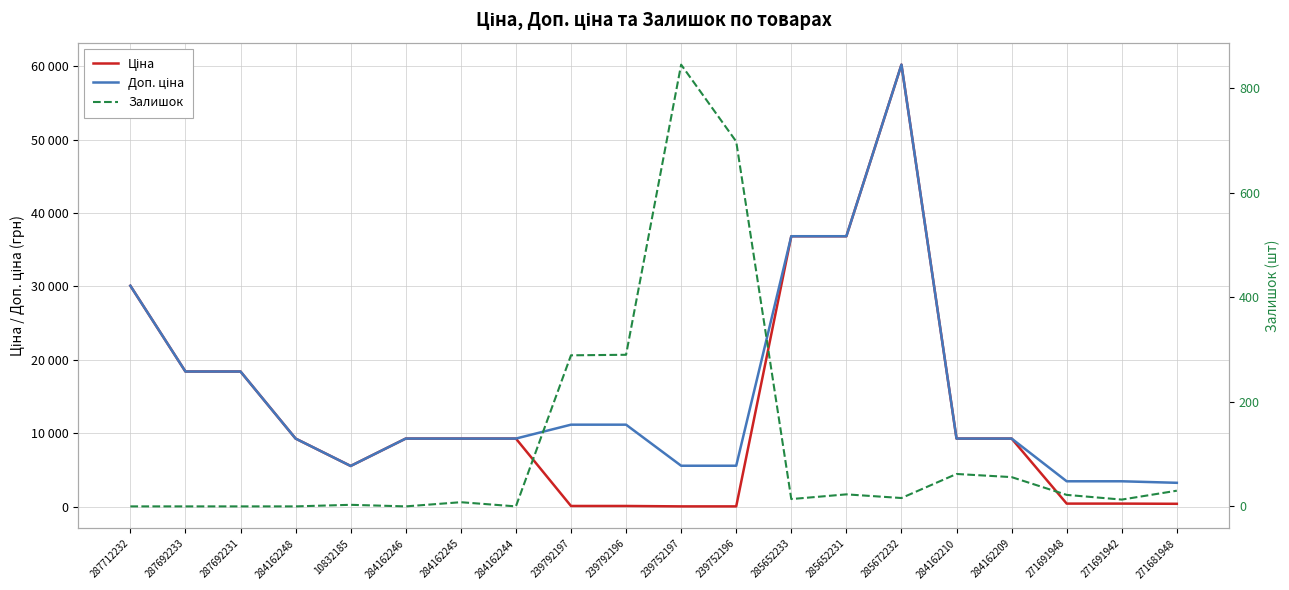

At which label does Доп. ціна reach its minimum?

271681948